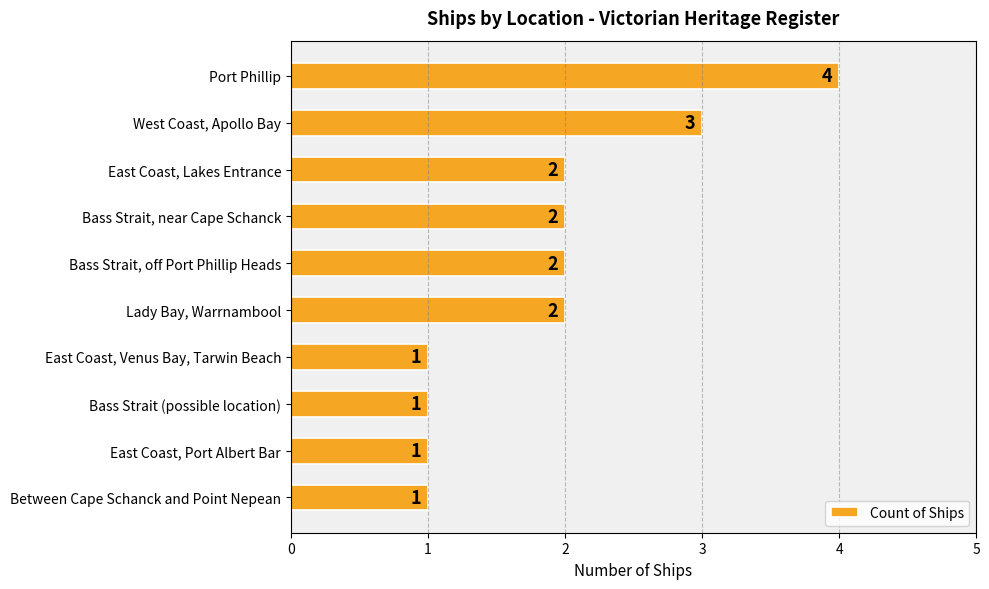

What is the average value?

2